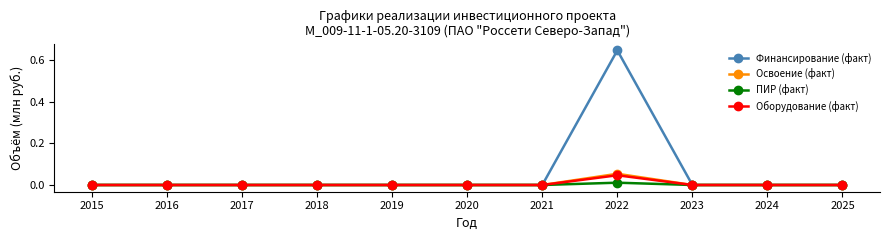

At which label does Оборудование (факт) reach its peak?

2022